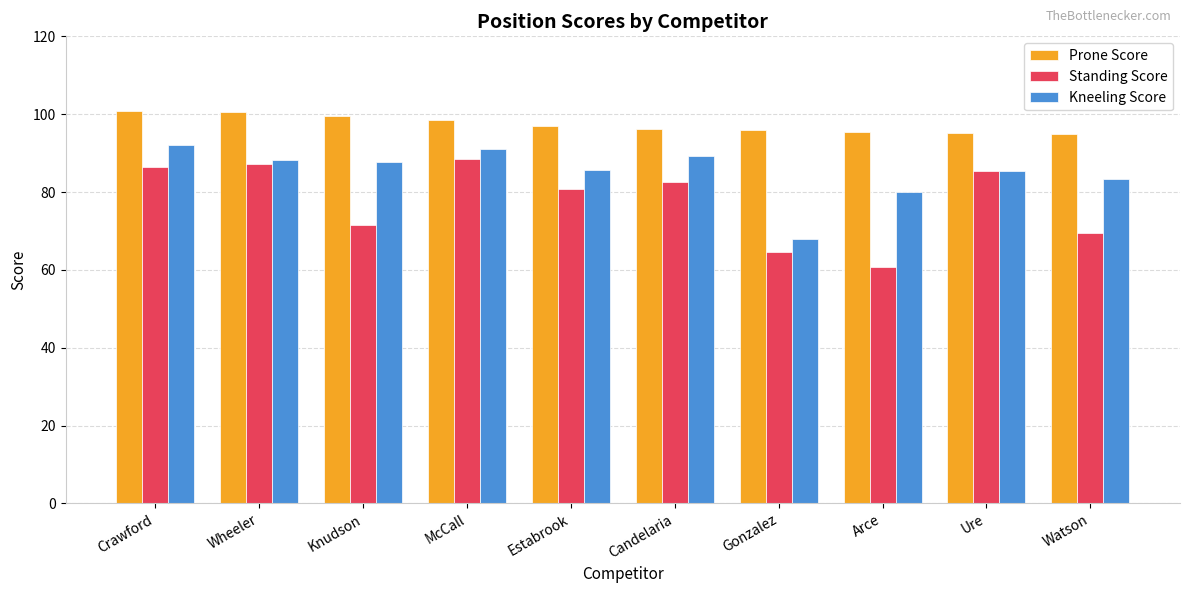

True or false: Standing Score has a value of 86.5 at Crawford.

True